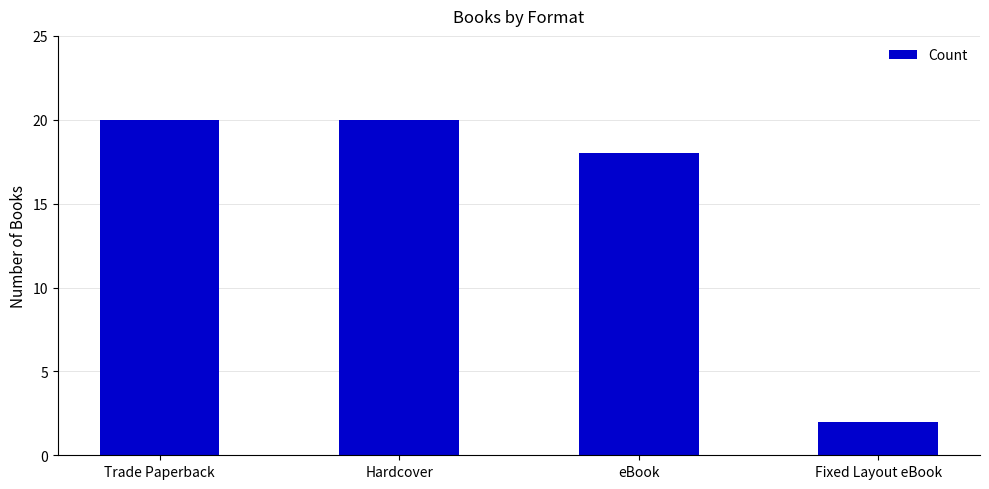

Reading left to right, list all the values displayed in this chart.

20	20	18	2